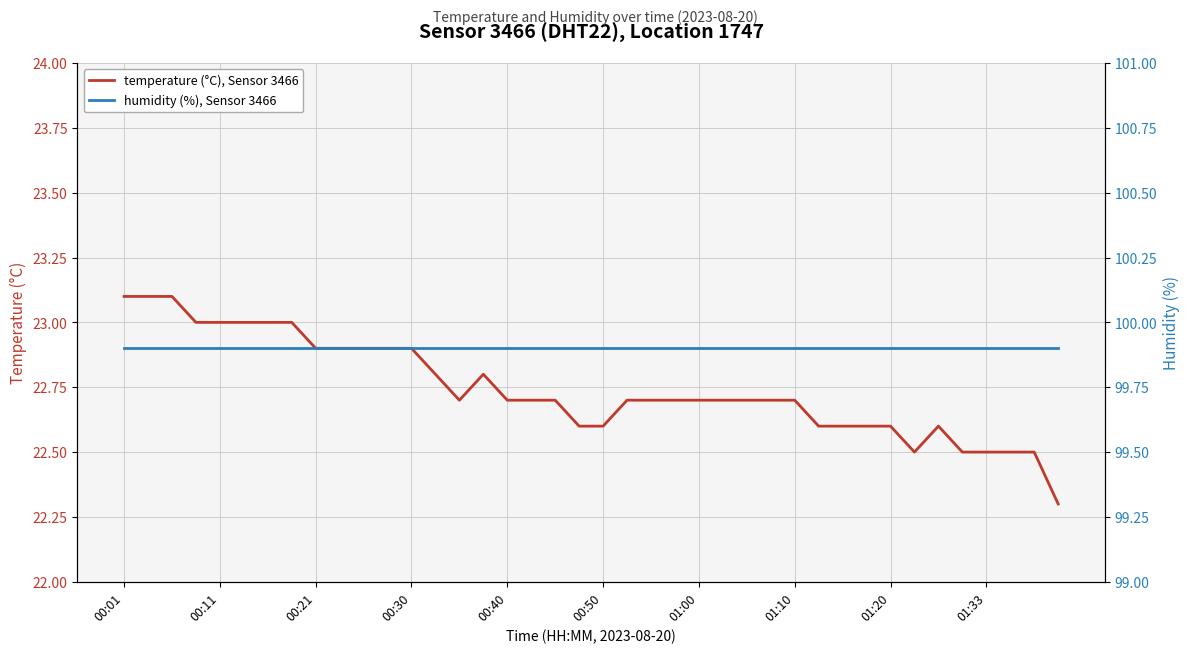

In temperature, how many points are higher than both neighbors (excluding endpoints)?

2